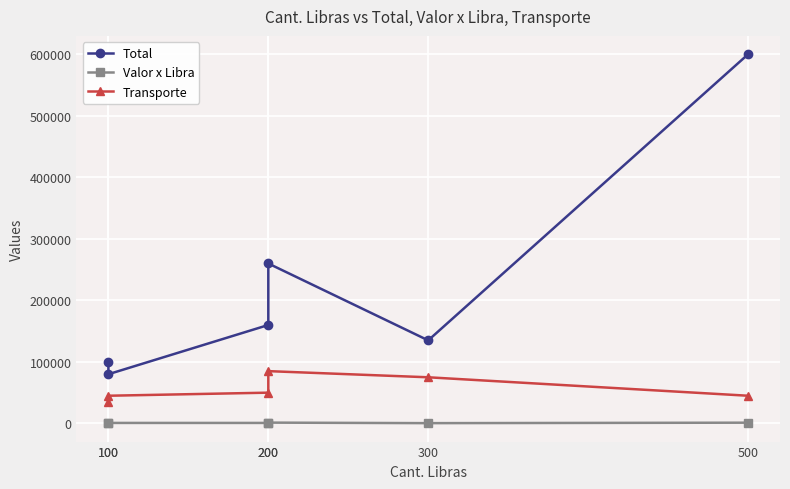

True or false: Transporte and Total cross at least once.

False